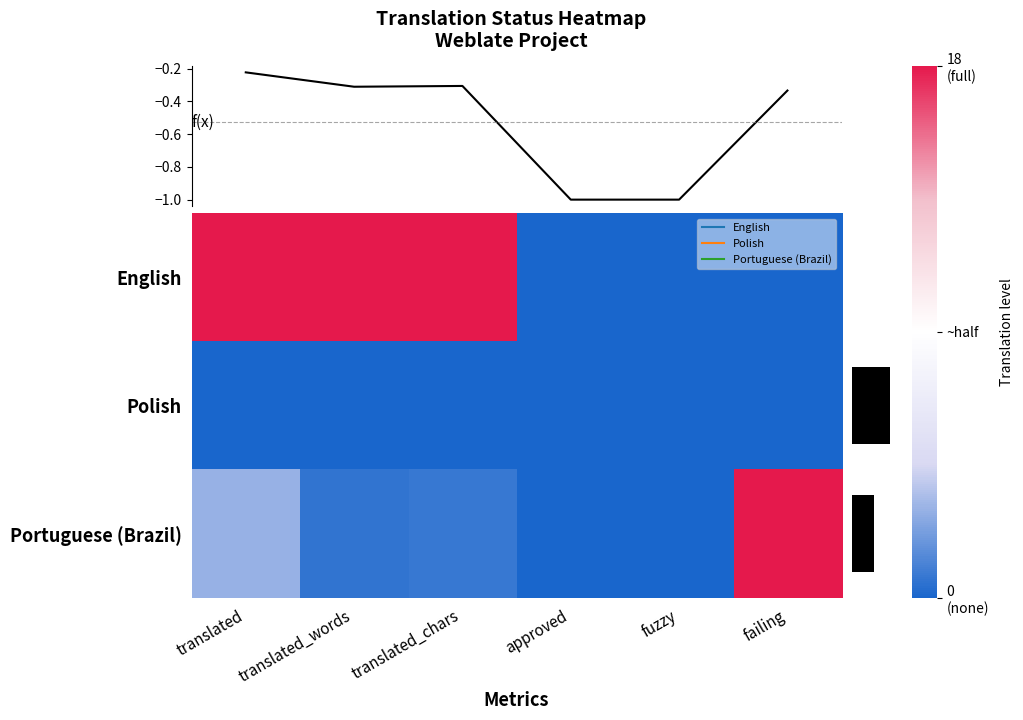

What is the minimum value shown in the chart?

-1.0